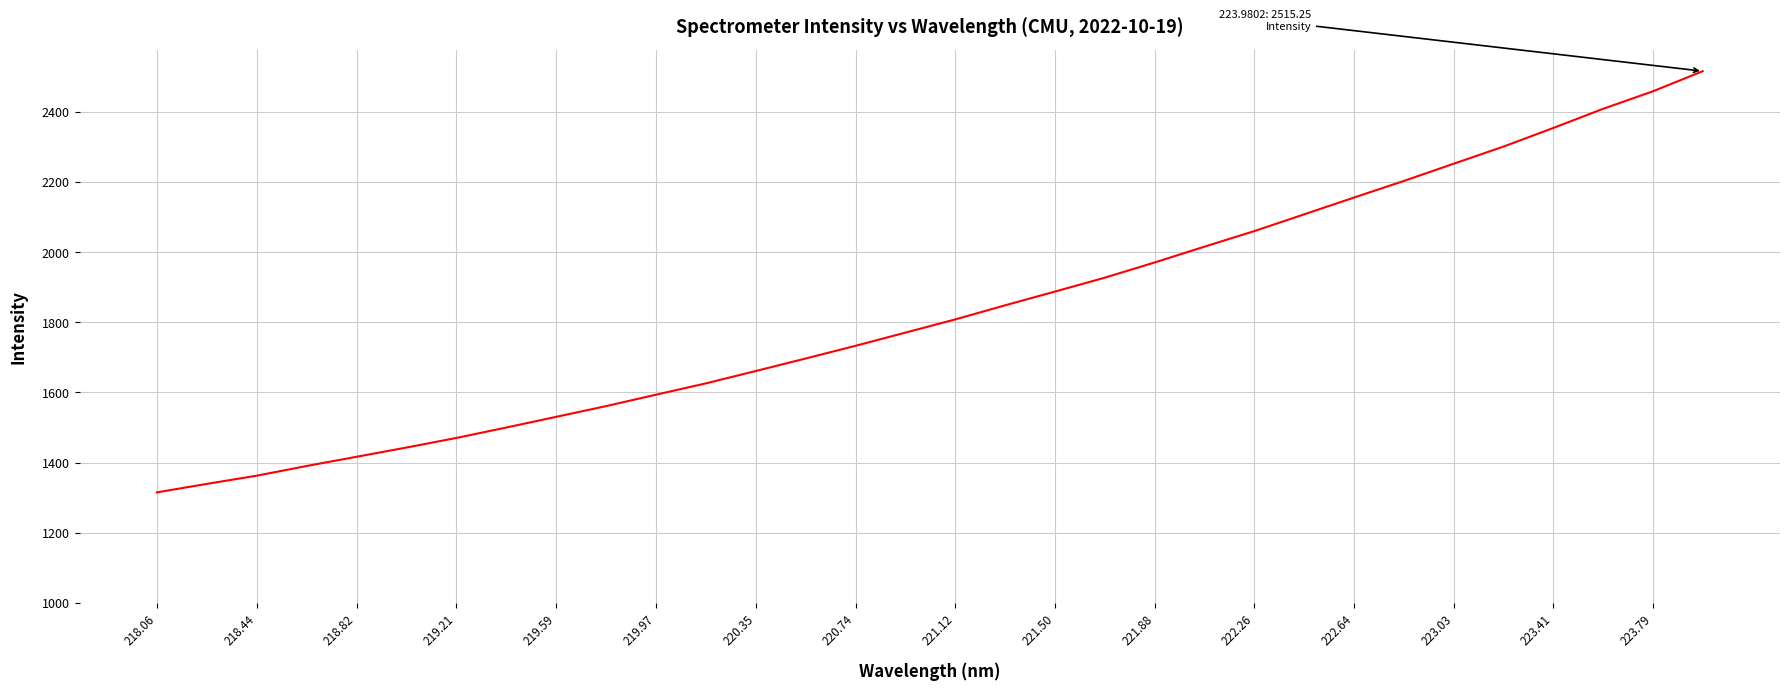

What is the greatest value displayed?

2515.3